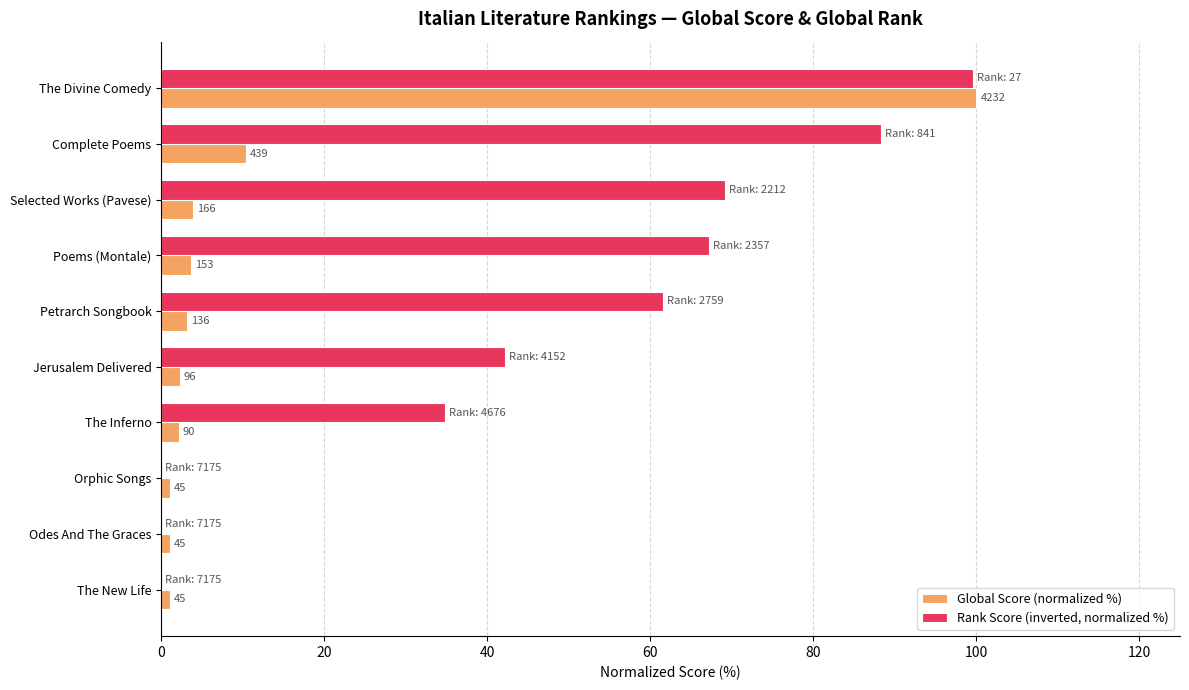

What are all the series names shown in the legend?

Global Score (normalized %), Rank Score (inverted, normalized %)